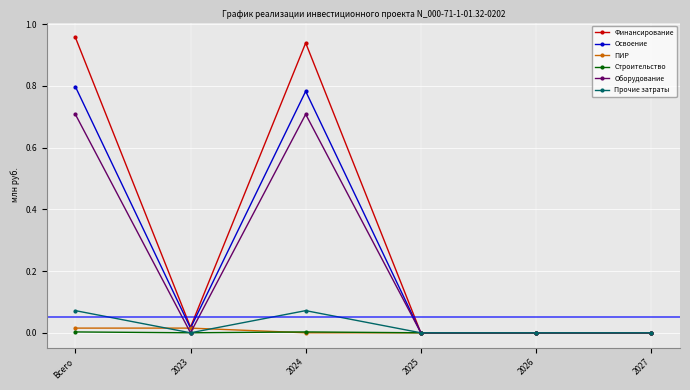

Which series has the widest spread of values?

Финансирование